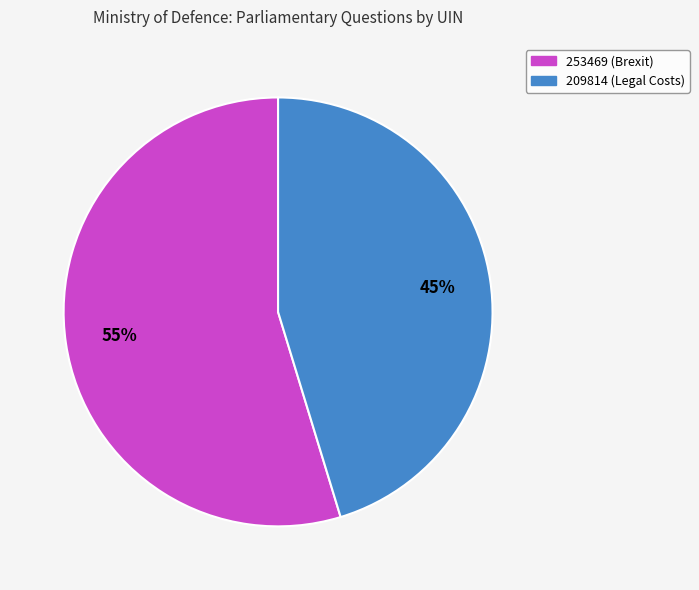

To the nearest percent, what is the average slice percentage?

50%